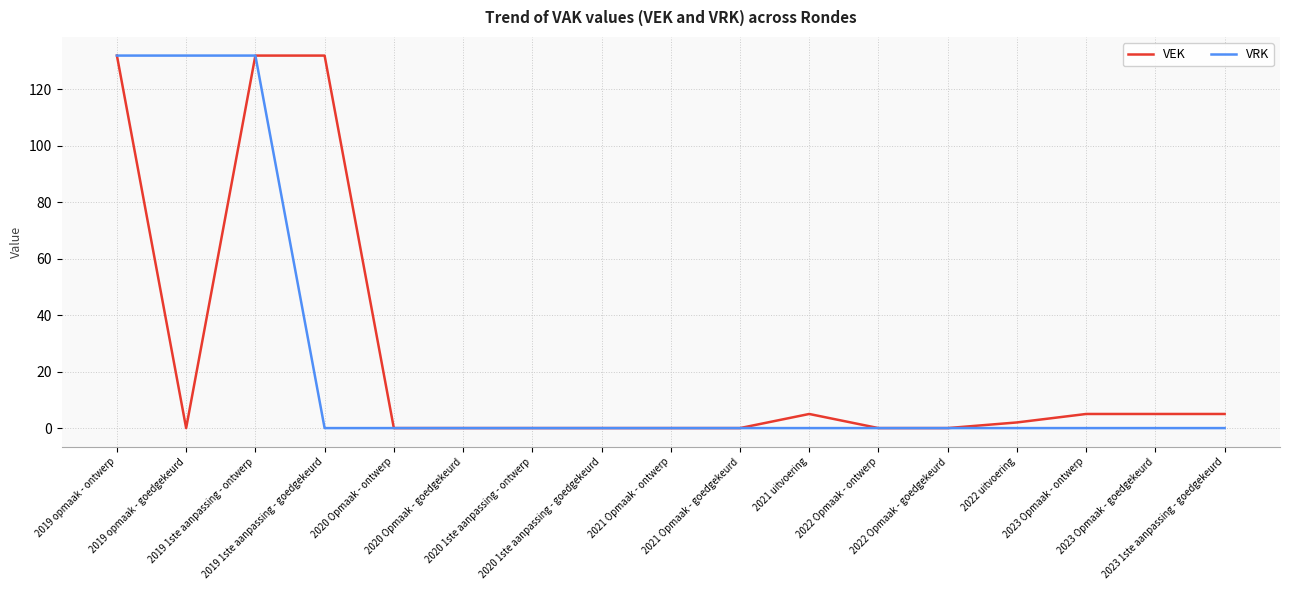

What is the maximum value shown in the chart?

132